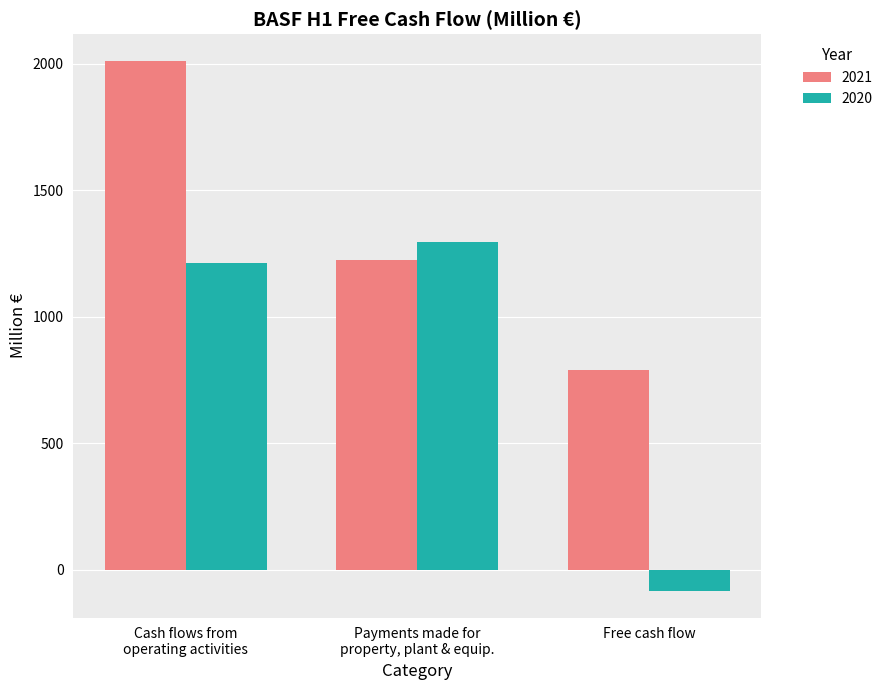

Where does the 2021 series first go above 1223?

Cash flows from
operating activities